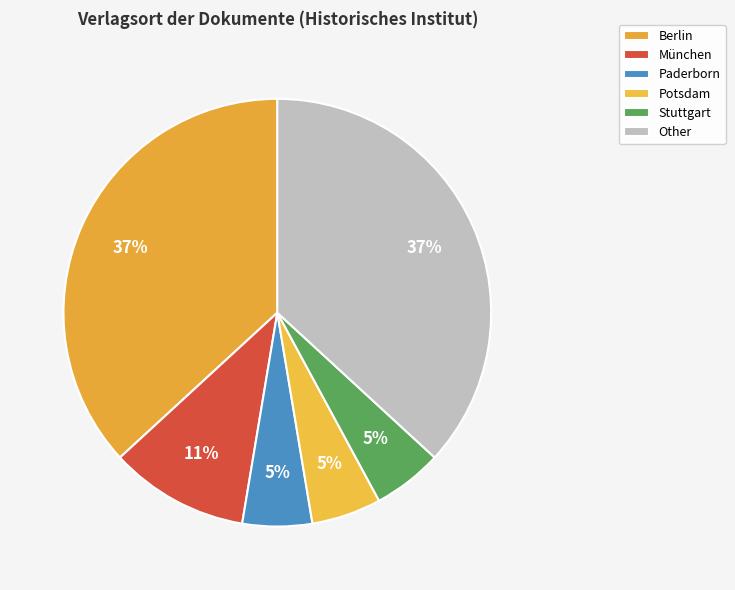

True or false: Other accounts for 50% of the total.

False